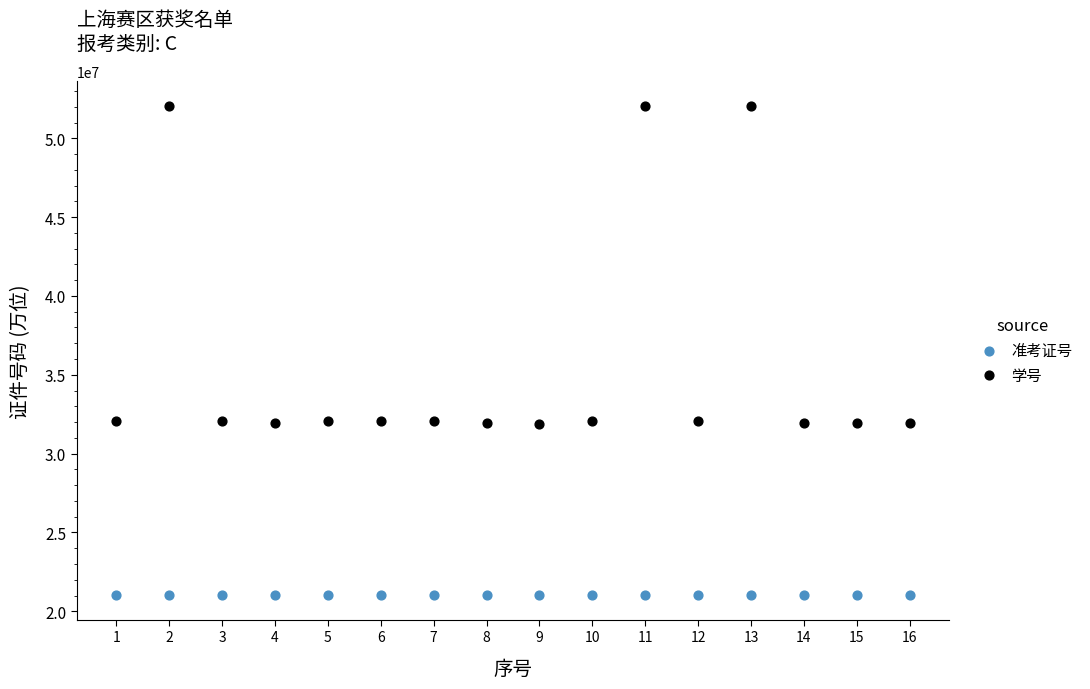

Which series has the largest Y range (max minus min)?

学号